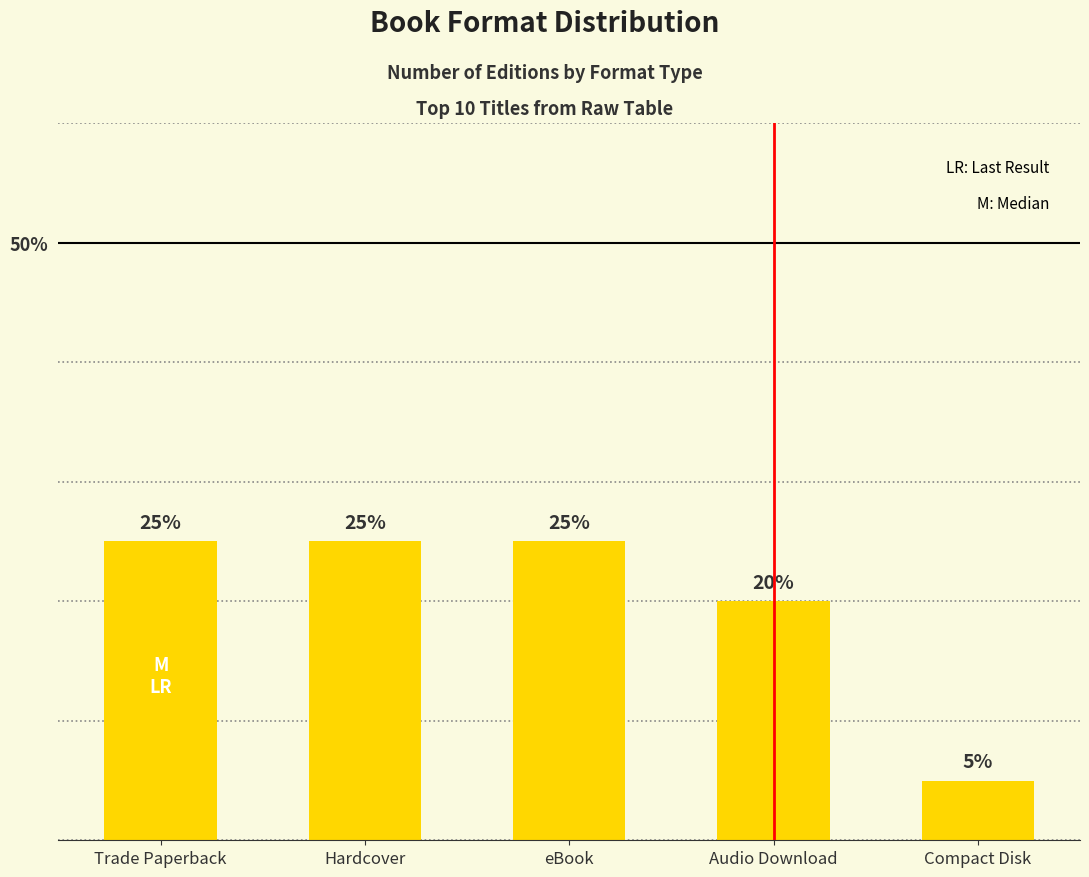

Count the number of data series in this chart.

1